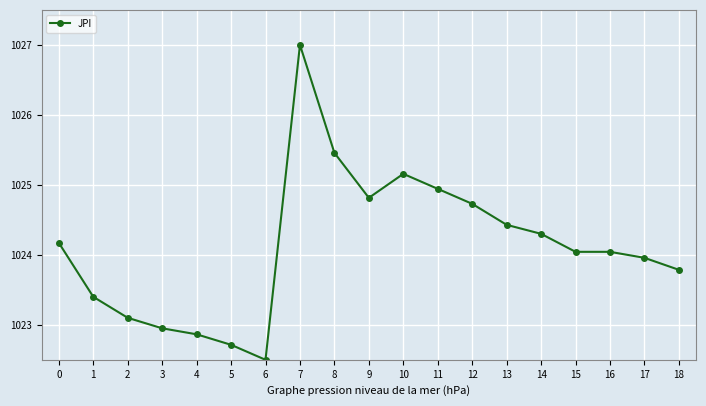

True or false: the data has more than 1 interior local peaks.

True